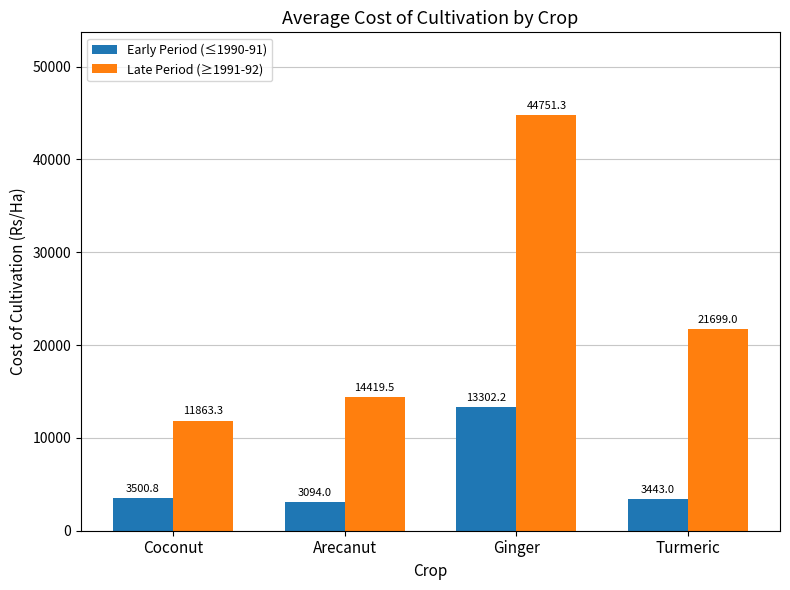

What is the minimum value for Late Period (≥1991-92)?

11863.3